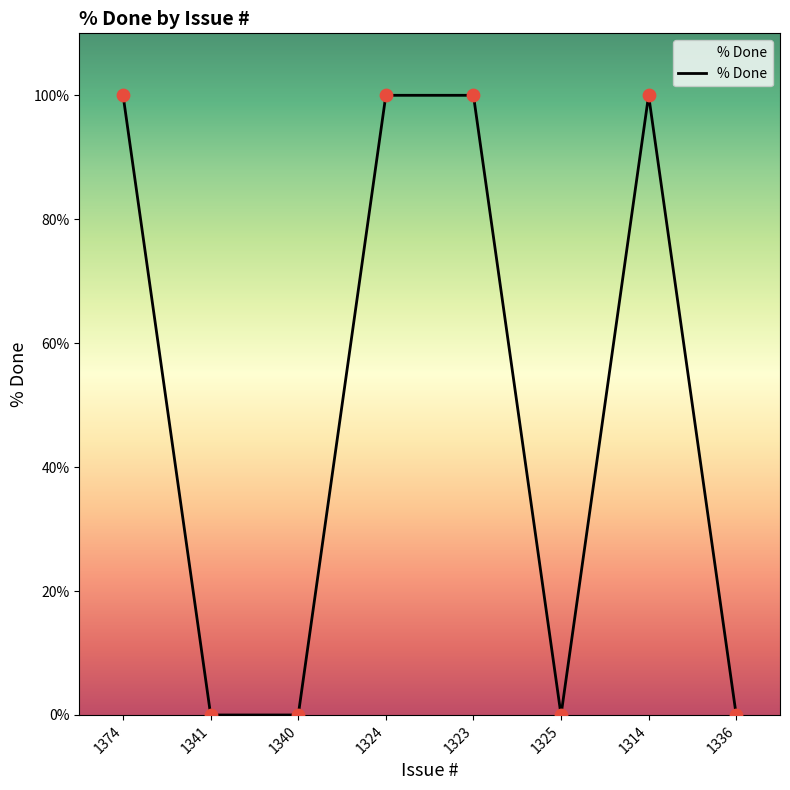

Between 1323 and 1325, which is larger?

1323